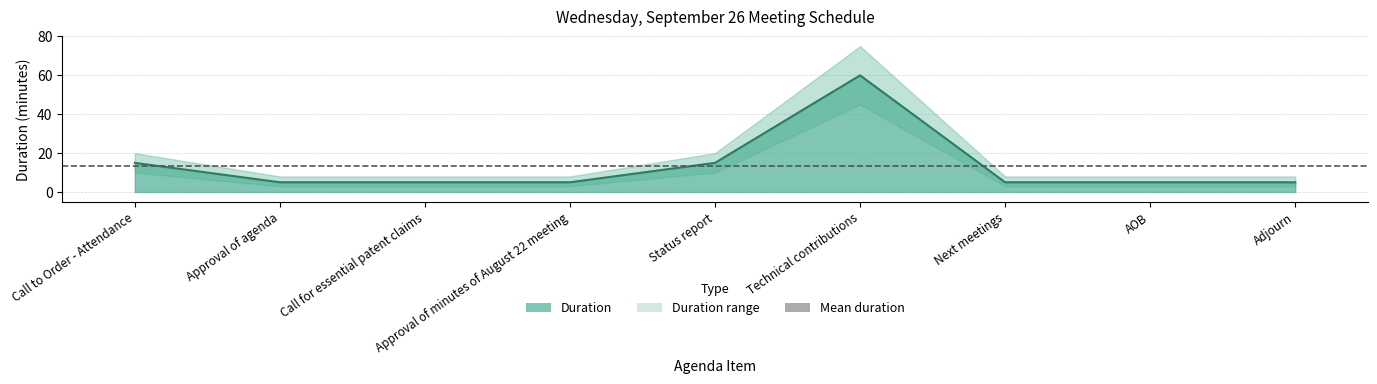

True or false: Duration upper has a value of 8 at Adjourn.

True